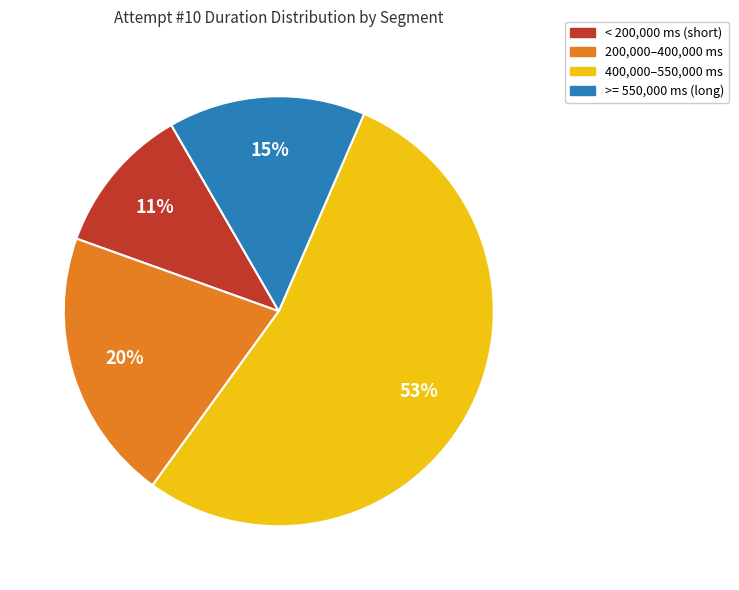

Does any single category account for the majority?

Yes